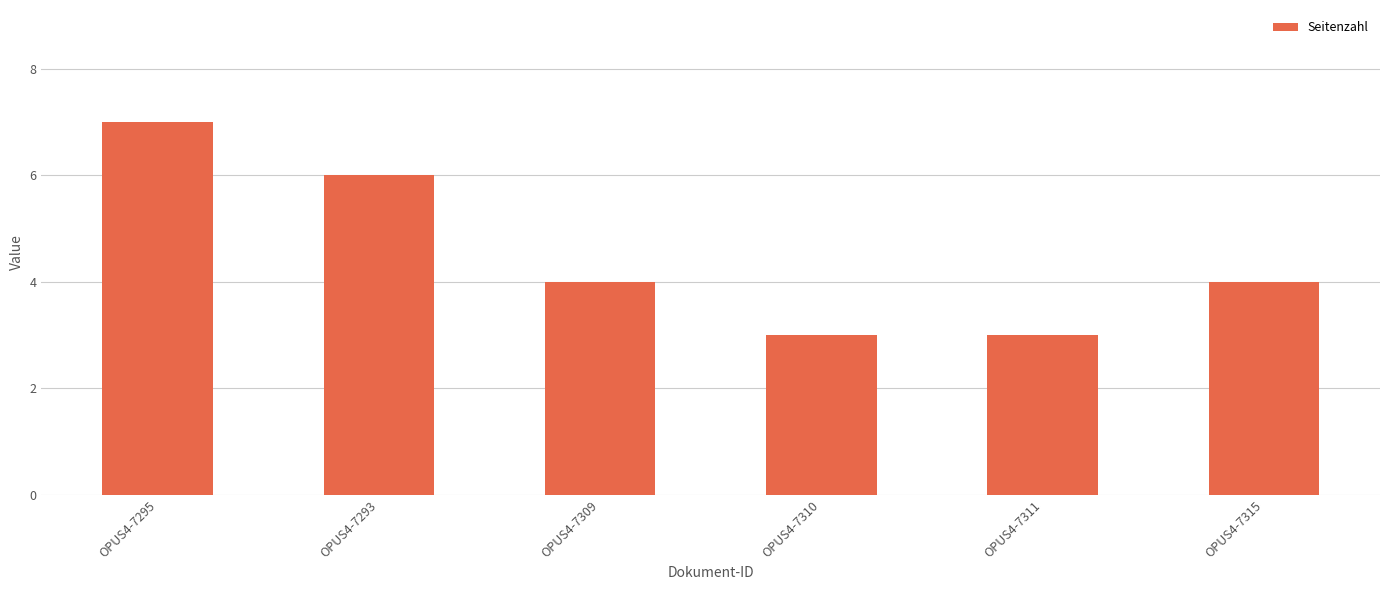

Are the bars grouped side by side (vs. stacked)?

No